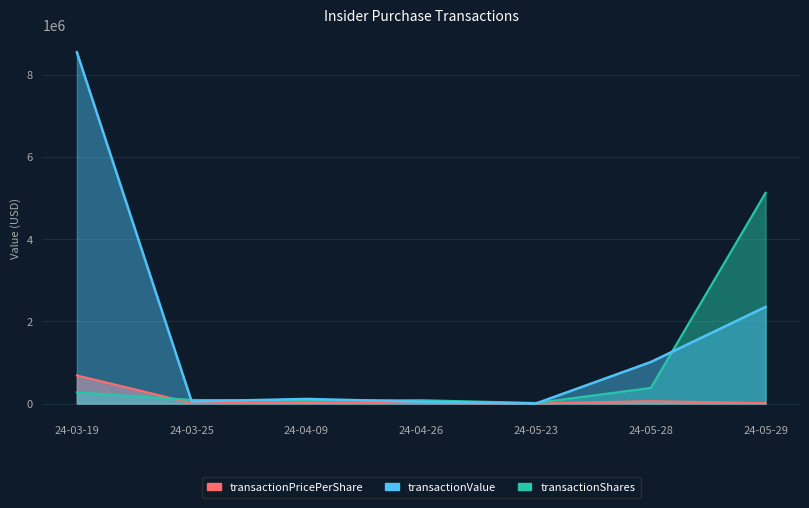

True or false: transactionPricePerShare has more than 1 points higher than both neighbors.

False